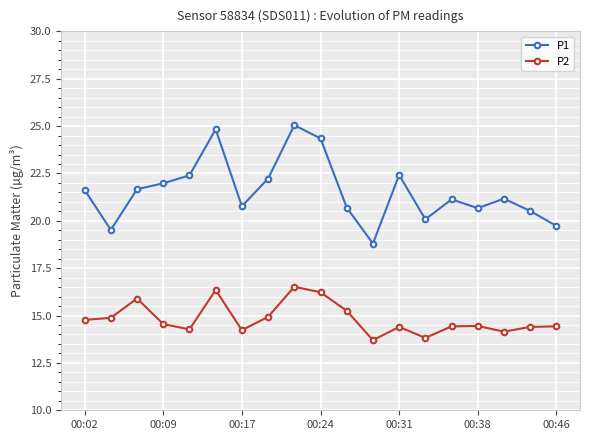

What is the minimum value for P1?

18.8